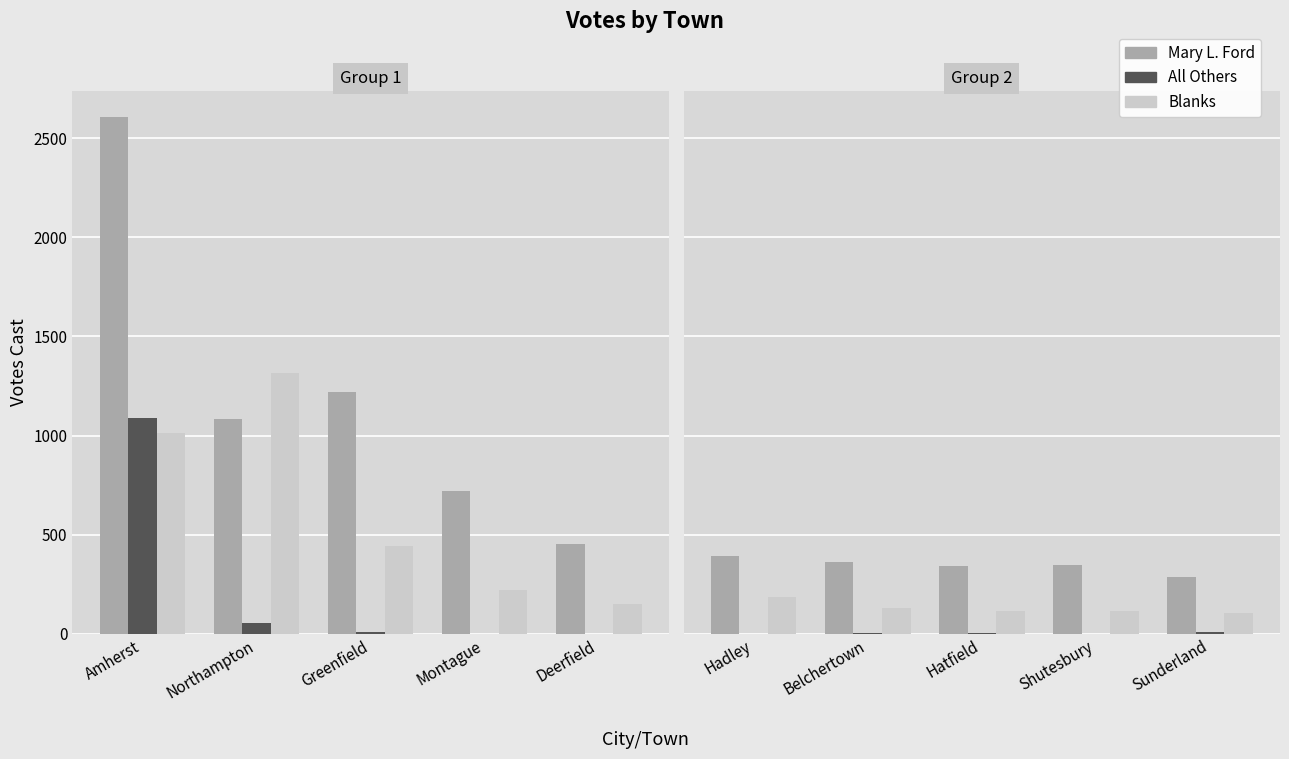

Rank the series at Shutesbury from highest to lowest value.

Mary L. Ford, Blanks, All Others